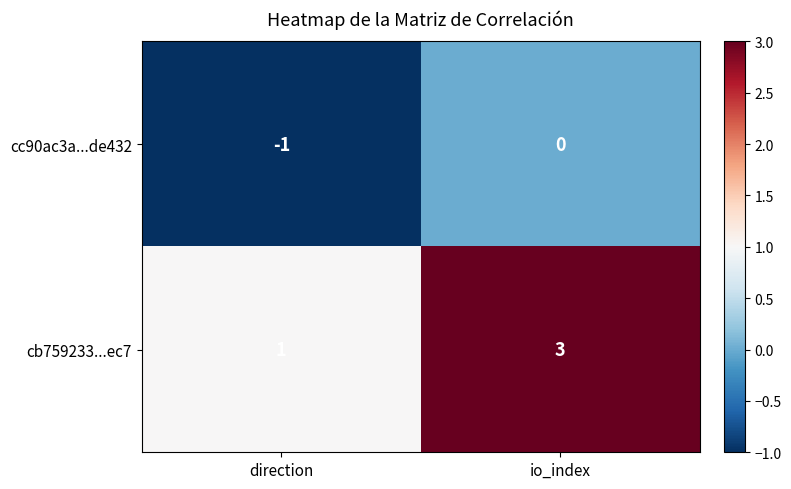

List the series in order of their peak value, lowest first.

cc90ac3a...de432, cb759233...ec7